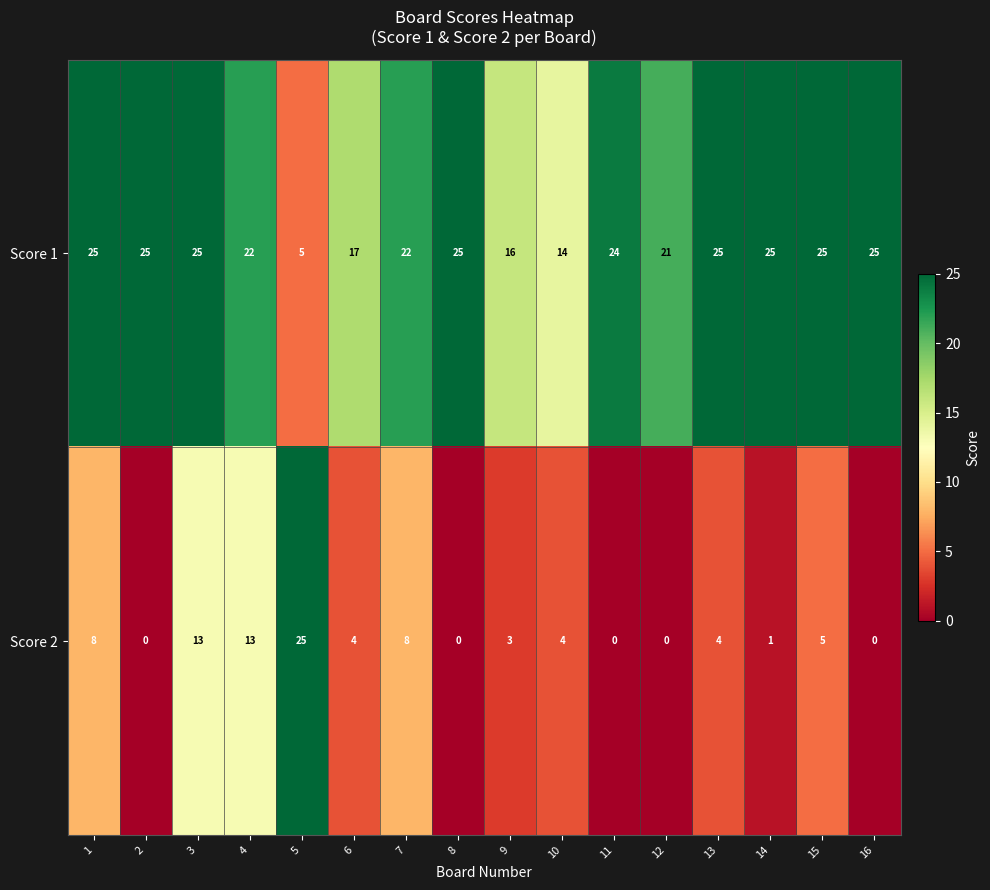

What is the difference between the maximum and second lowest values in the Score 2 series?

25